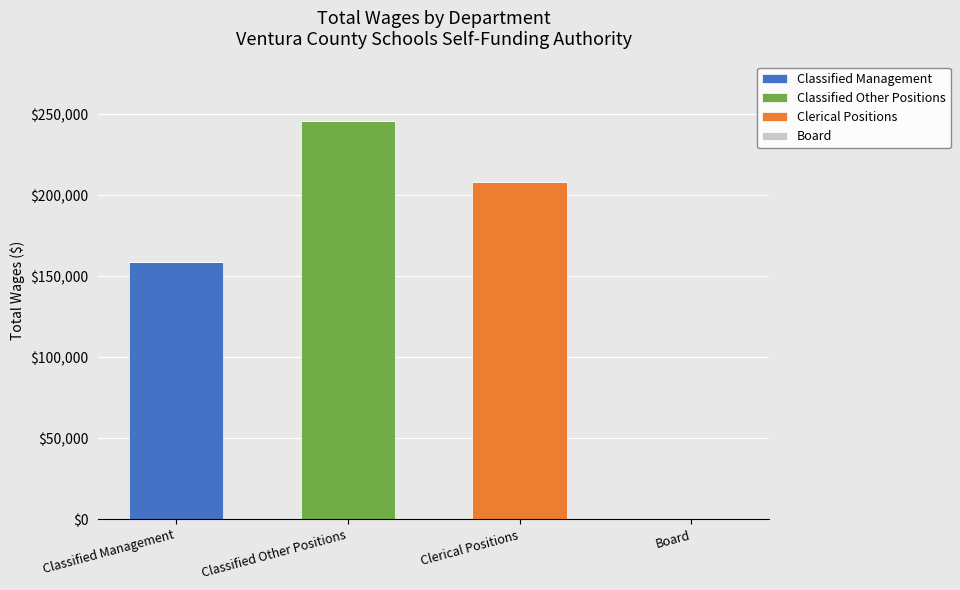

What is the maximum value for Classified Management?

158814